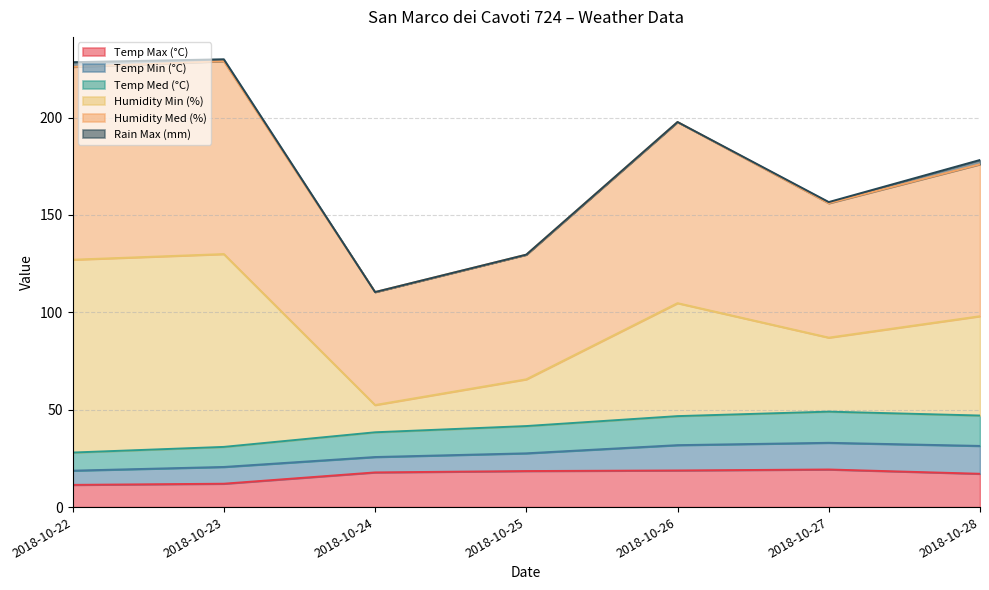

What is the maximum value for Temp Max (°C)?

19.3